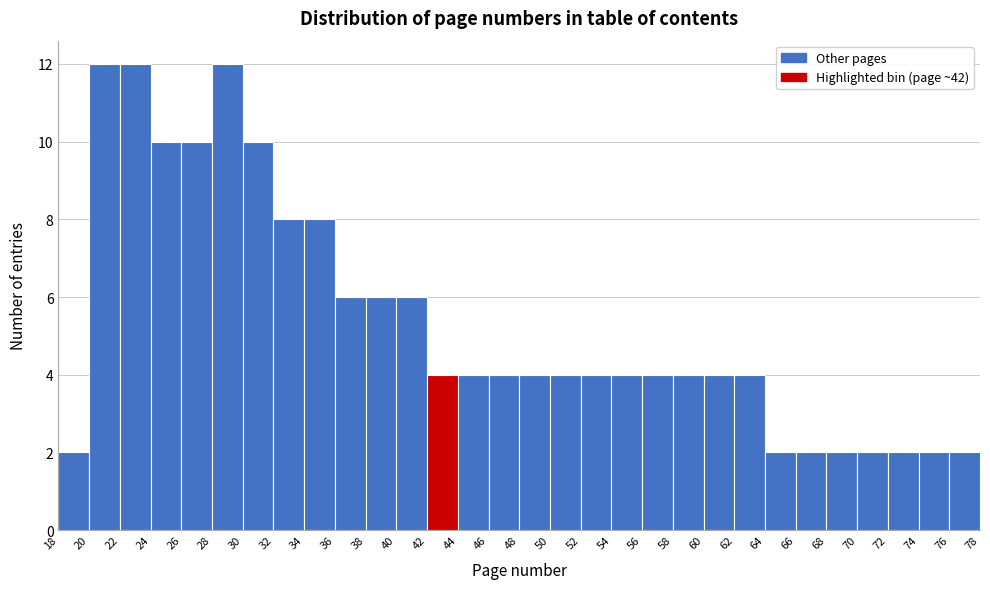

Reading left to right, transcribe this chart: for each bar, give the range it covers on the x-axis and its height. The values are not printed on the chart, so give them approximately, as read against the axis.

18 to 20: 2
20 to 22: 12
22 to 24: 12
24 to 26: 10
26 to 28: 10
28 to 30: 12
30 to 32: 10
32 to 34: 8
34 to 36: 8
36 to 38: 6
38 to 40: 6
40 to 42: 6
42 to 44: 4
44 to 46: 4
46 to 48: 4
48 to 50: 4
50 to 52: 4
52 to 54: 4
54 to 56: 4
56 to 58: 4
58 to 60: 4
60 to 62: 4
62 to 64: 4
64 to 66: 2
66 to 68: 2
68 to 70: 2
70 to 72: 2
72 to 74: 2
74 to 76: 2
76 to 78: 2